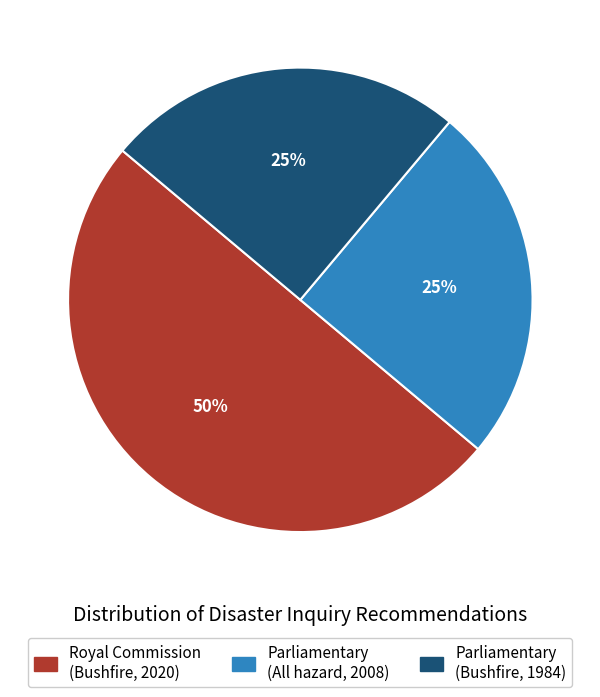

To the nearest percent, what is the average slice percentage?

33%